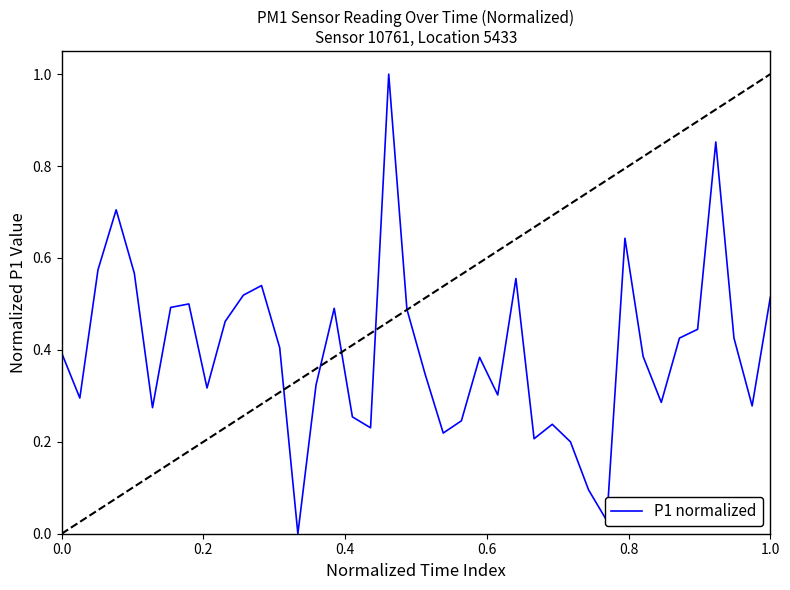

What is the difference between the maximum and minimum values?

1.0